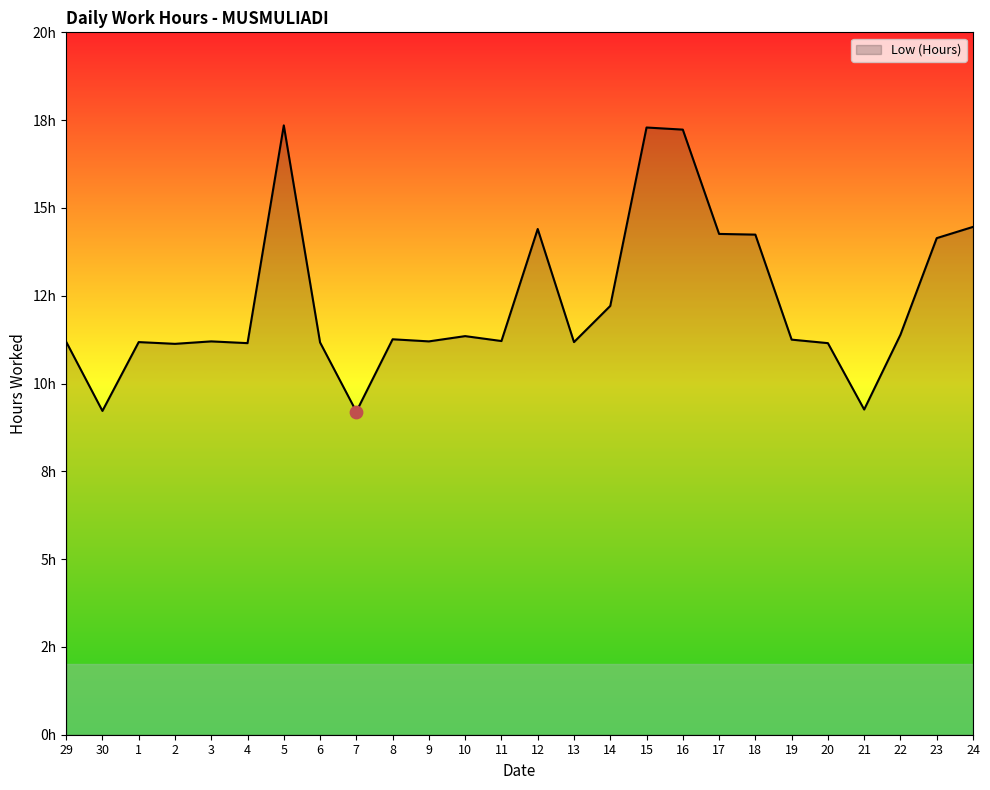

Which has a higher value, 21 or 7?

21